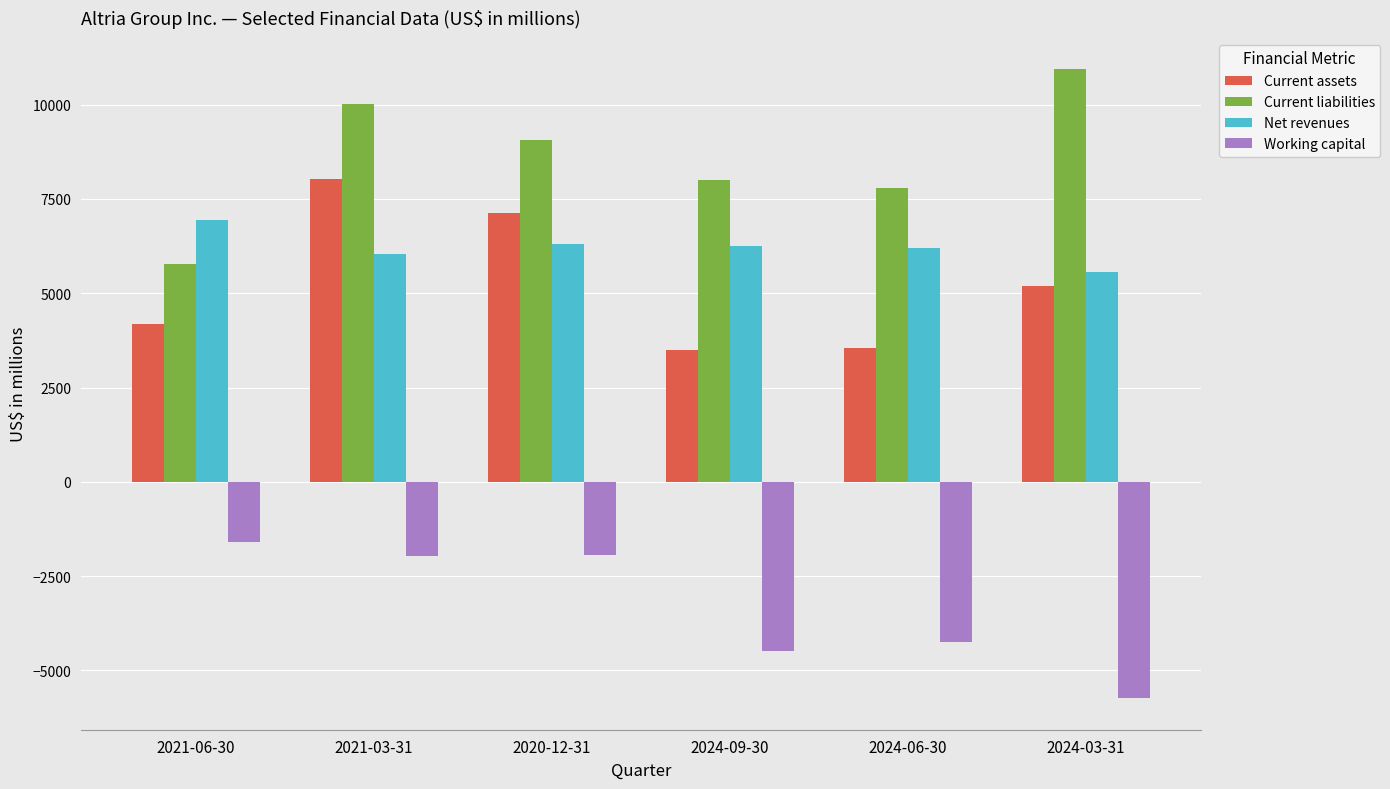

What is the average value of the Current liabilities series?

8594